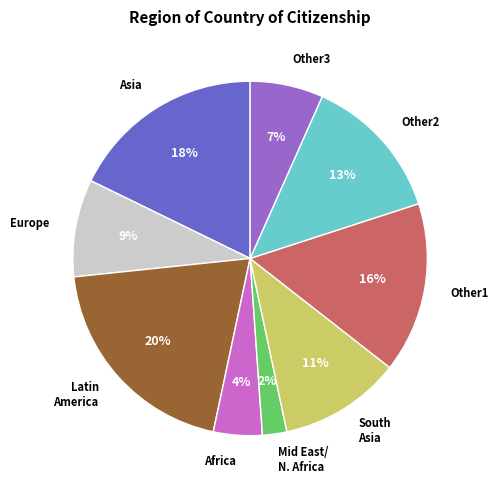

To the nearest percent, what percentage of the pie is South Asia?

11%